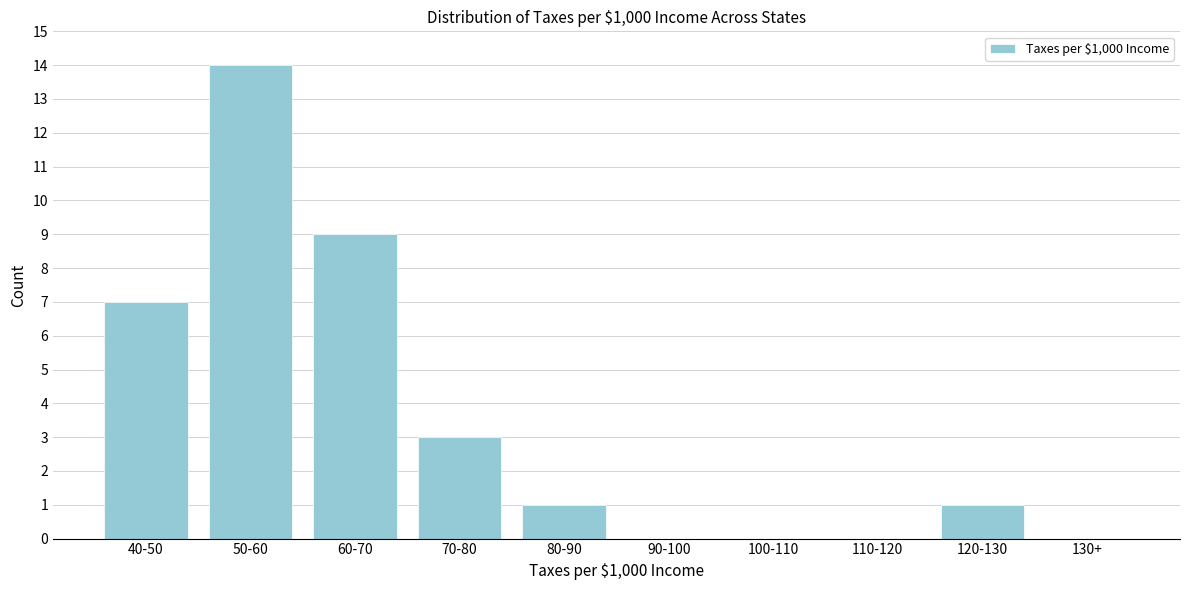

Reading left to right, what are all the values shown in this chart?

40-50=7	50-60=14	60-70=9	70-80=3	80-90=1	90-100=0	100-110=0	110-120=0	120-130=1	130+=0